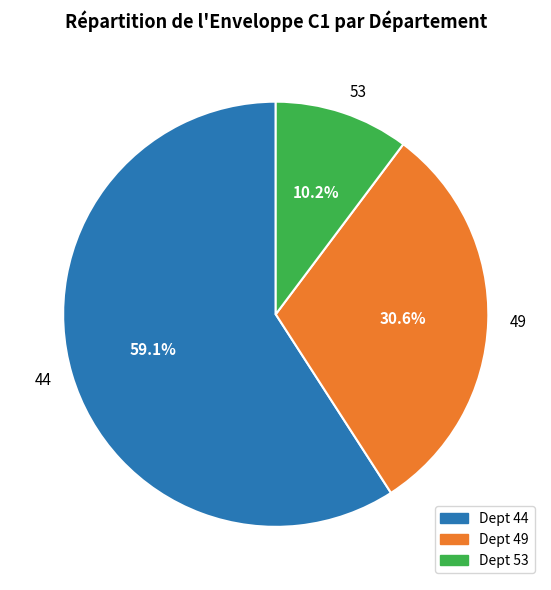

How many segments does this pie chart have?

3